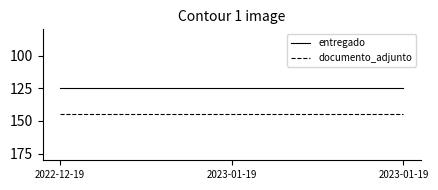

At how many categories does at least one series exceed 138?

3